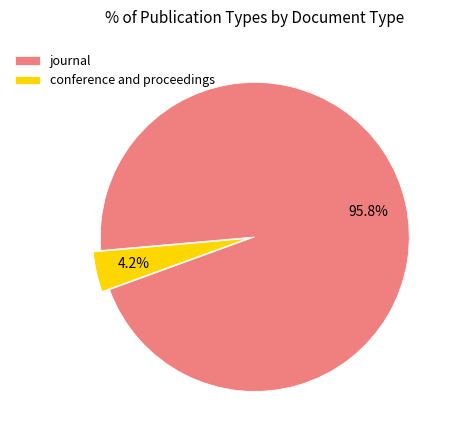

Which slice represents more than half of the pie?

journal